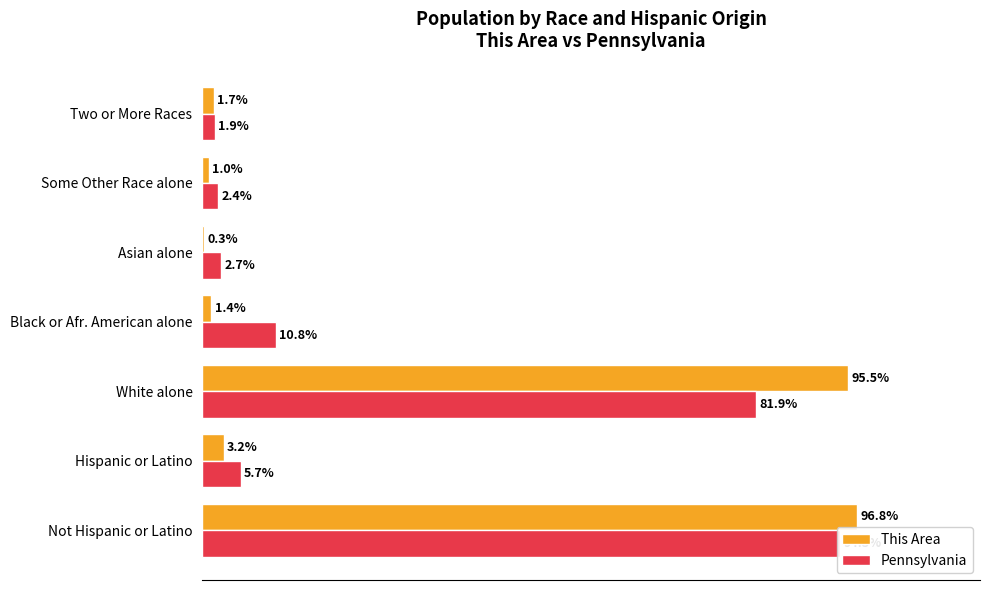

List the labels in order of This Area value, smallest first.

80, 100, 60, 120, 20, 40, 0